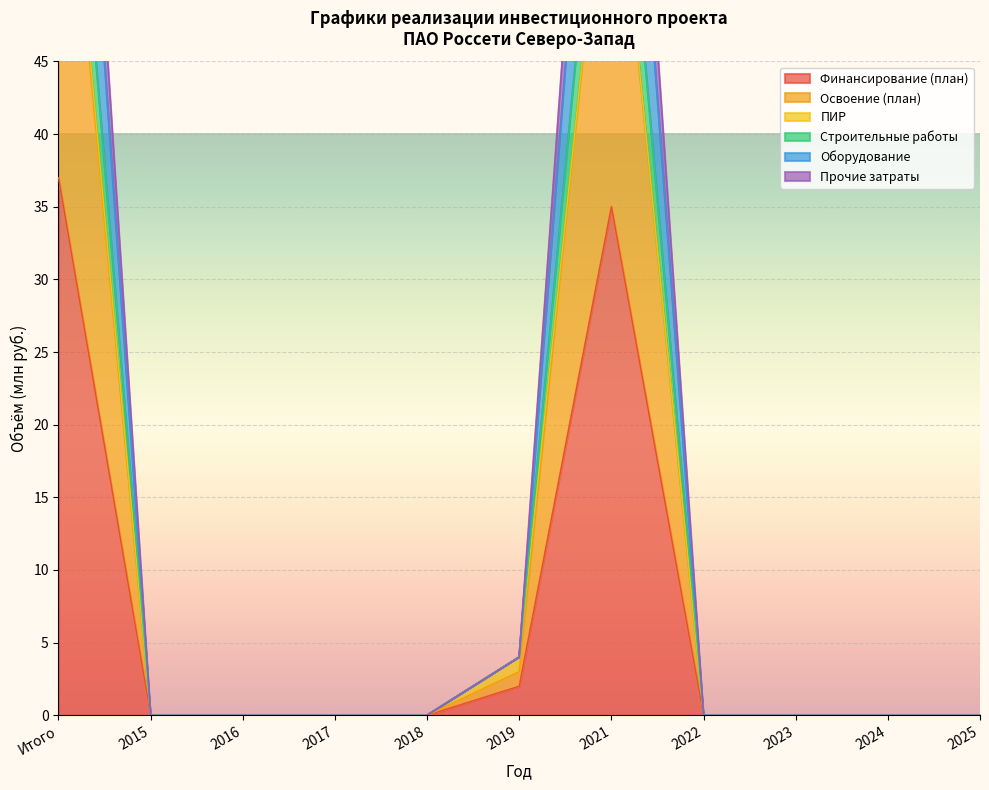

True or false: Финансирование (план) and Оборудование intersect in this chart.

False